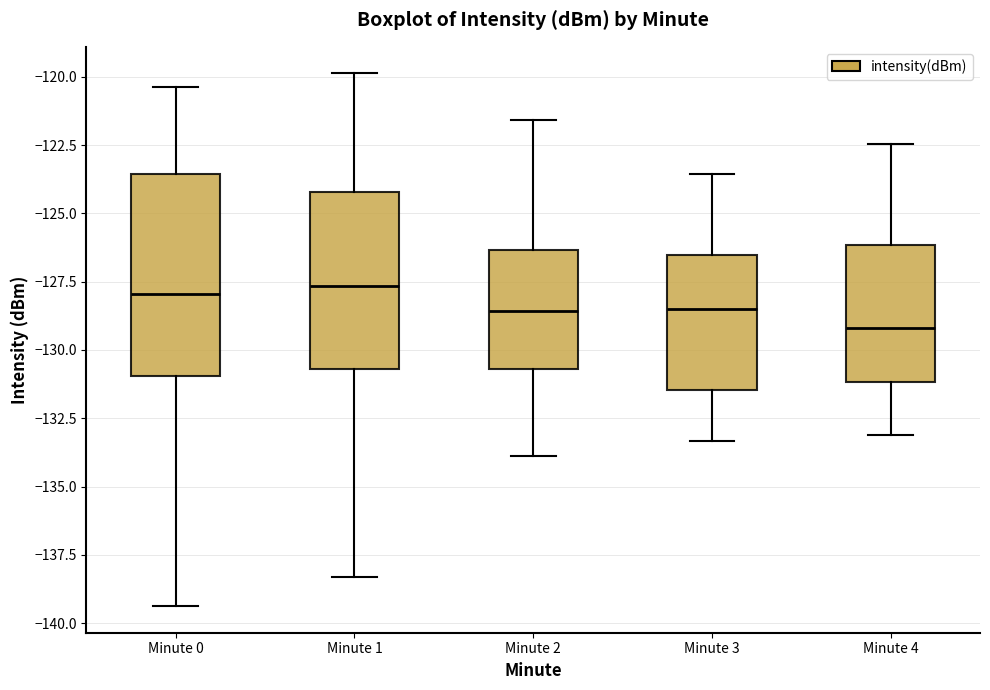

Where does the lower whisker of the box for Minute 0 end on the y-axis? The values are not printed on the chart, so give them approximately, as read against the axis.

-139.5